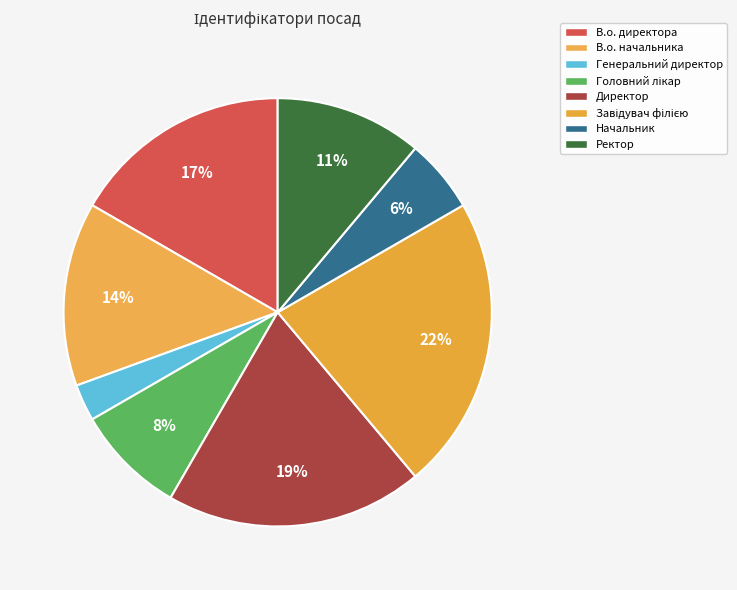

Which category has the smallest portion of the pie?

Генеральний директор